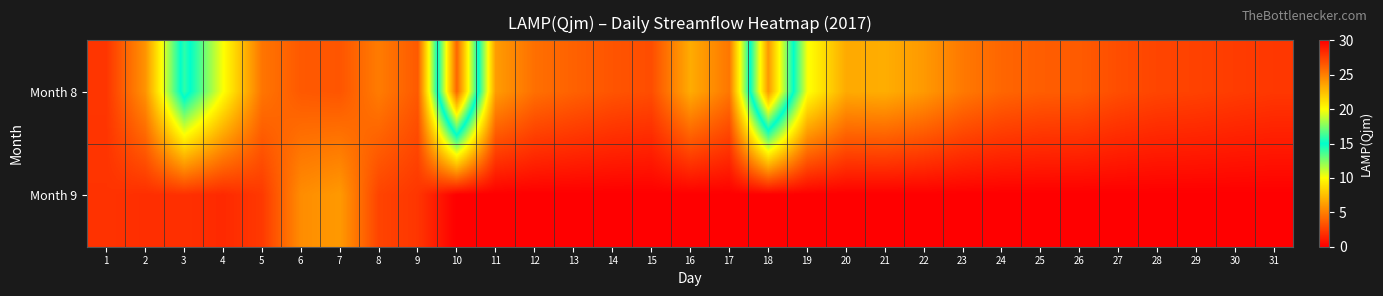

Reading right to left, what are all the values shown in this chart?

Month 8: 31=2.2	30=2.4	29=2.6	28=2.7	27=3.1	26=3.6	25=3.7	24=4.0	23=4.8	22=6.0	21=6.8	20=6.7	19=10.2	18=24.0	17=4.7	16=6.8	15=3.1	14=3.3	13=3.9	12=4.4	11=6.1	10=26.0	9=3.5	8=4.9	7=3.4	6=3.5	5=4.6	4=10.1	3=15.9	2=5.8	1=2.1
Month 9: 31=0.0	30=0.0	29=0.0	28=0.0	27=0.0	26=0.0	25=0.0	24=0.0	23=0.0	22=0.0	21=0.0	20=0.0	19=0.0	18=0.0	17=0.0	16=0.0	15=0.0	14=0.0	13=0.0	12=0.0	11=0.0	10=0.0	9=2.1	8=2.7	7=6.0	6=5.5	5=2.3	4=1.6	3=1.9	2=1.8	1=2.0